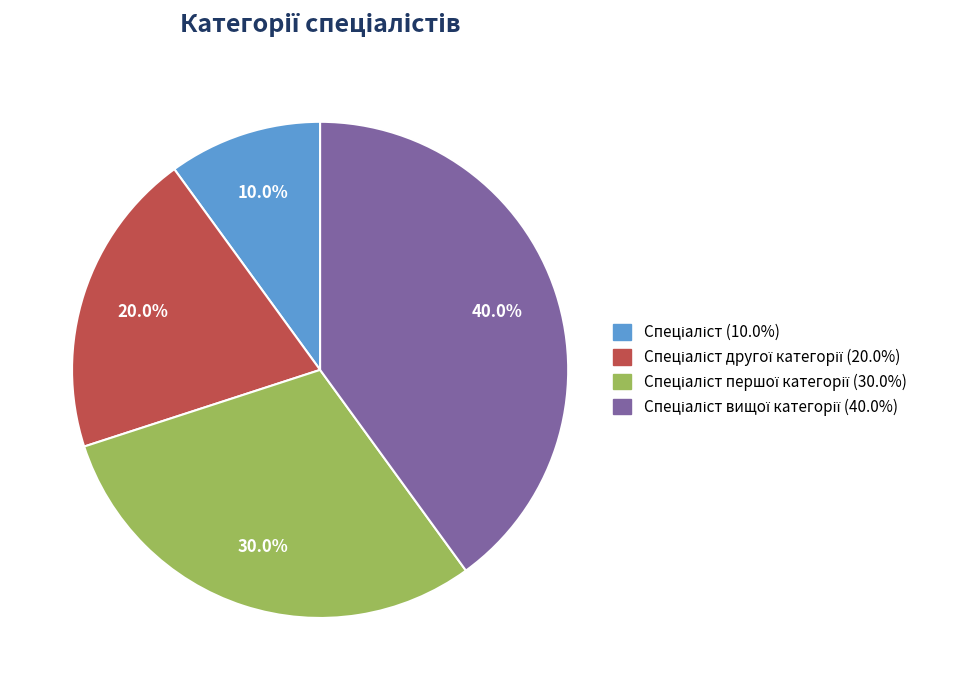

Does any single category account for the majority?

No